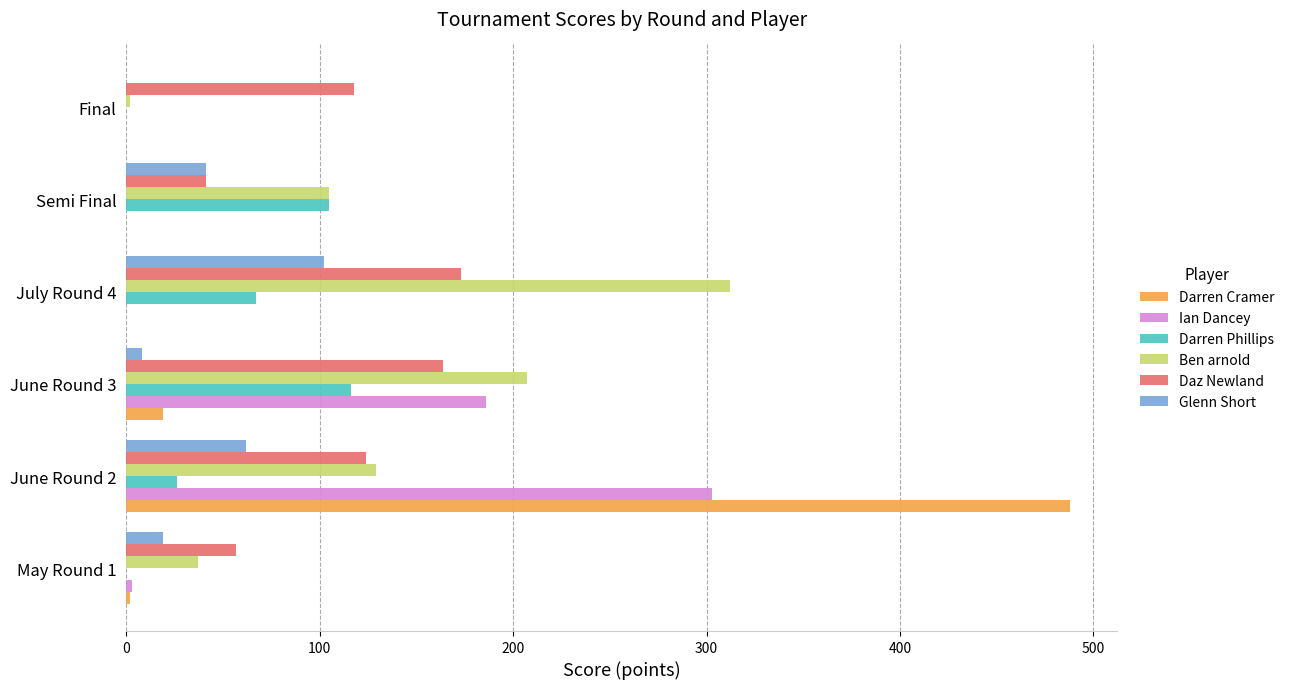

What is the greatest value displayed?

488.0